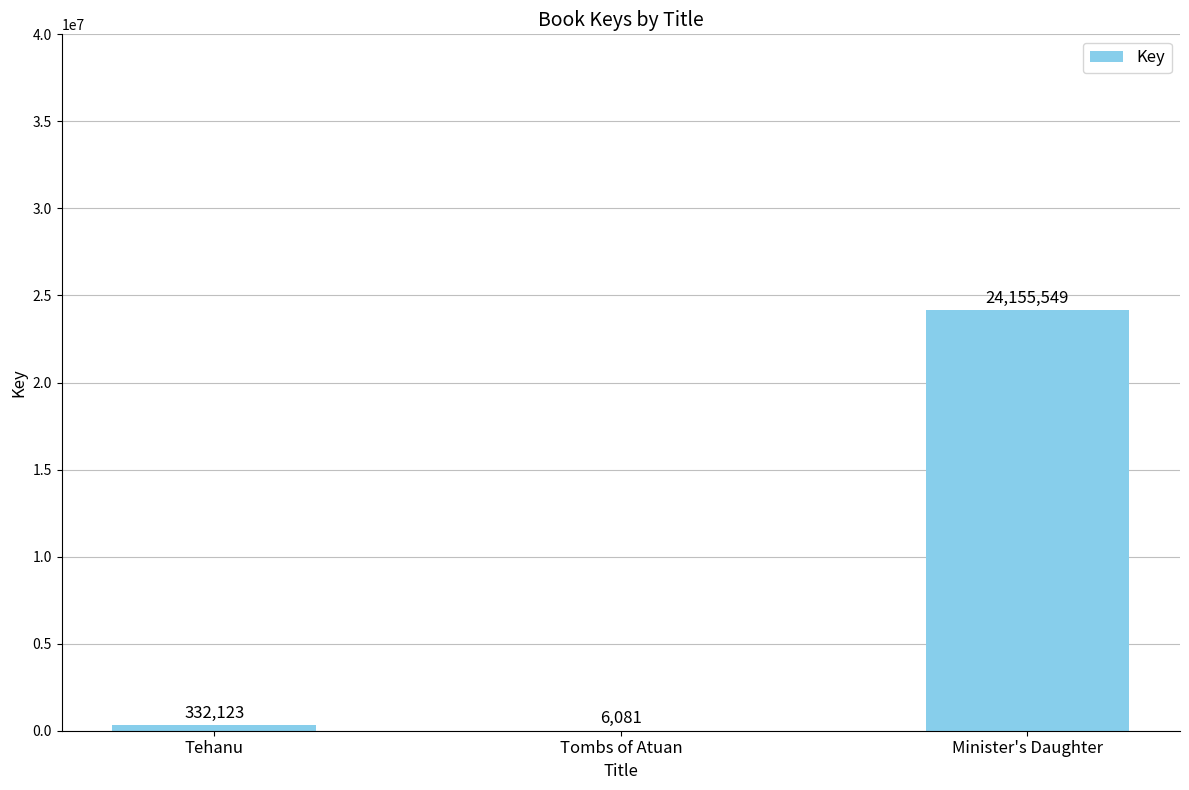

How many distinct data groups are displayed?

1